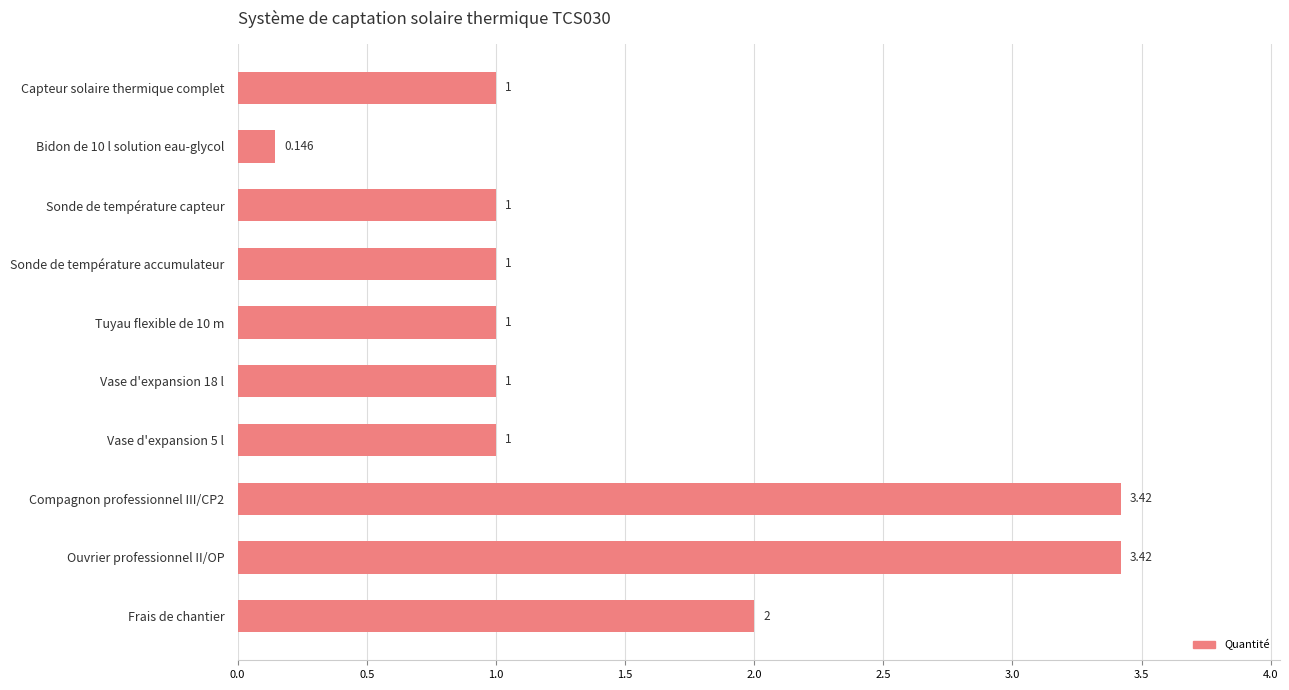

Which label corresponds to the smallest value in the chart?

Bidon de 10 l solution eau-glycol